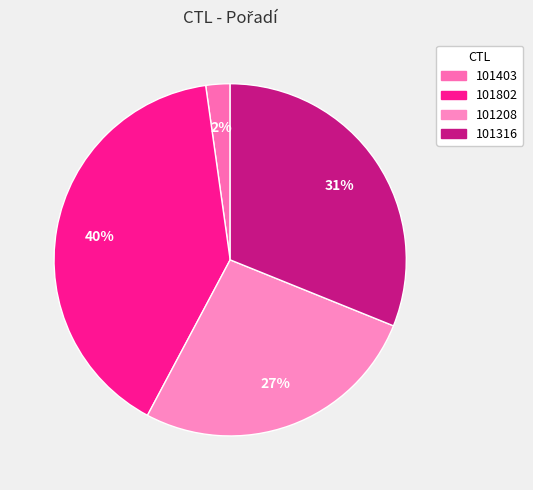

Approximately how many times larger is the value at 101802 compared to 101316?

1.3